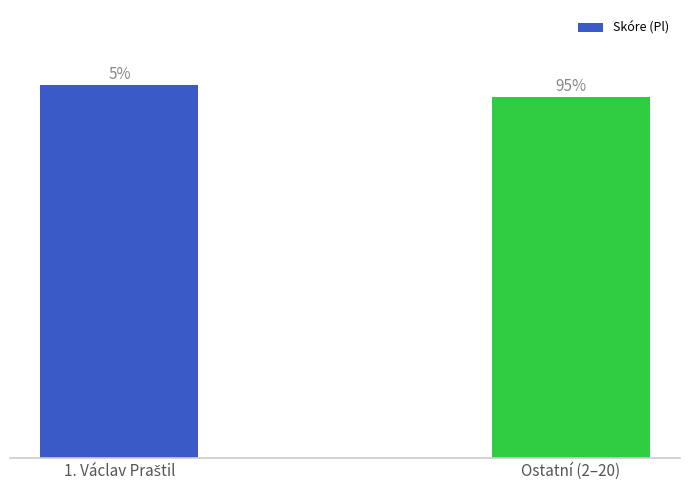

Does the chart contain any negative values?

No